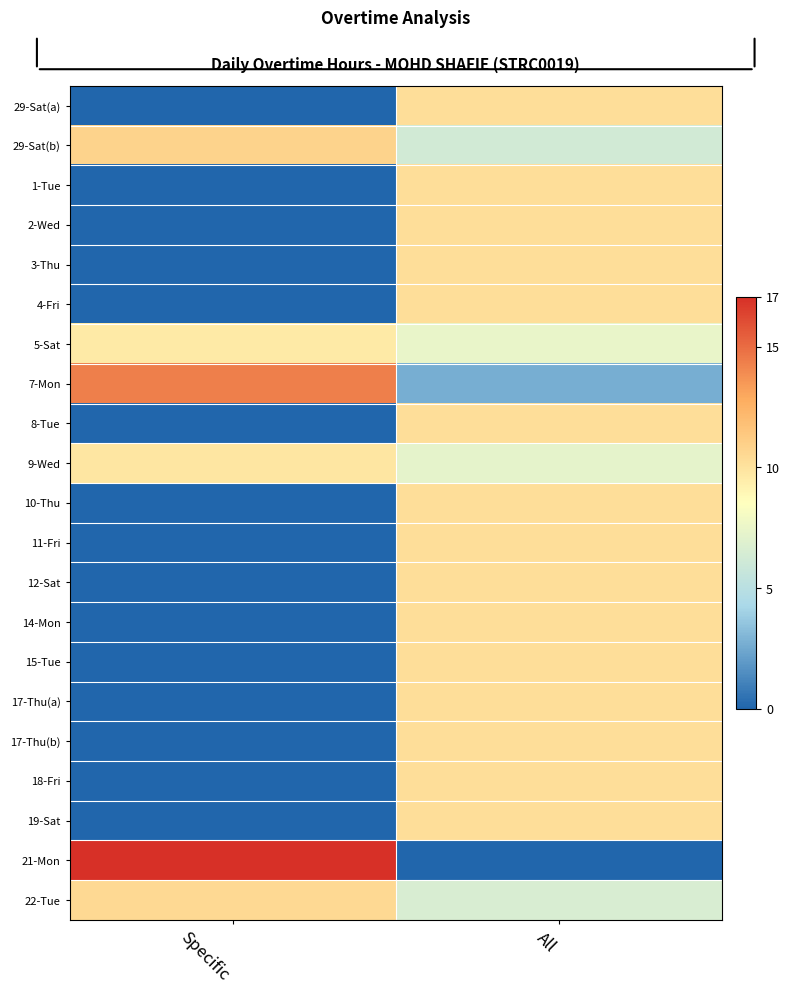

What is the total value across all series at Specific?

72.2